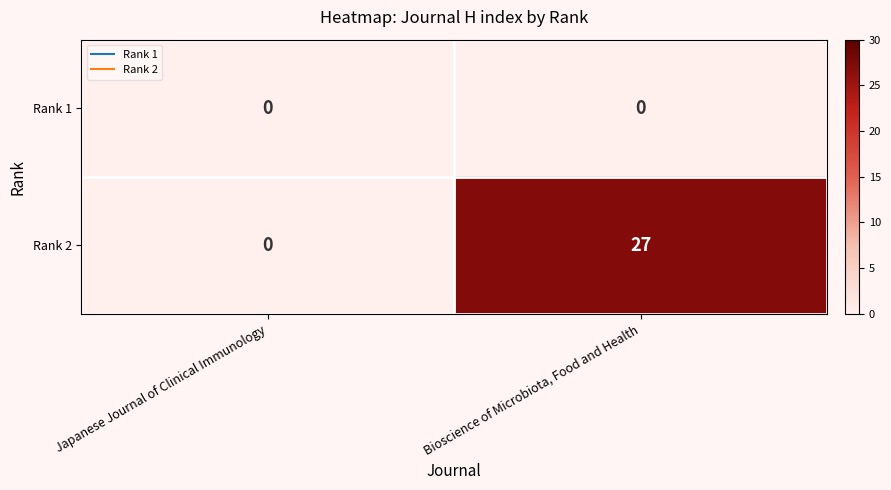

Which series has the widest spread of values?

Rank 2